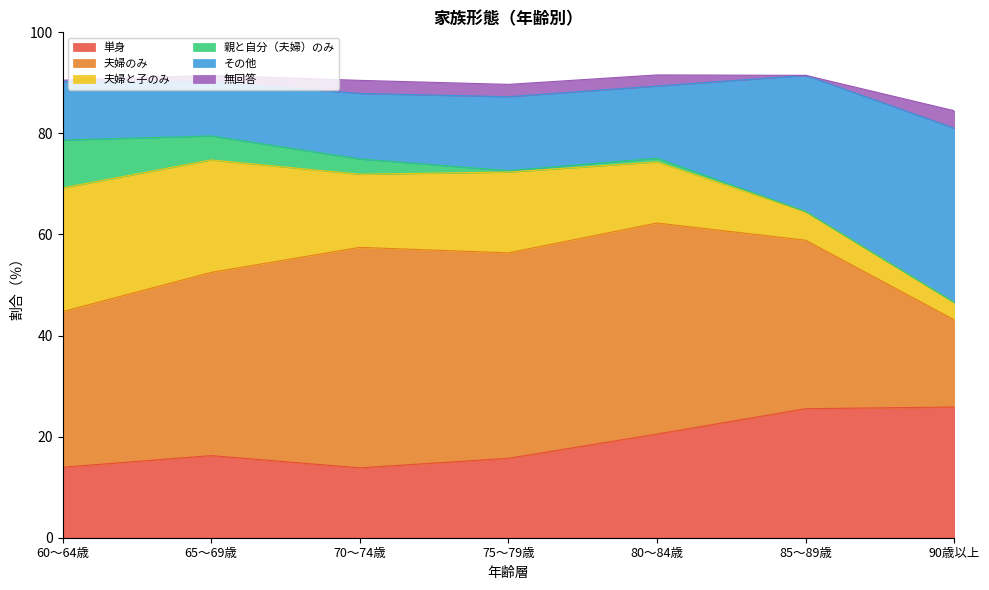

What is the difference between the maximum and minimum values in the 夫婦のみ series?

26.4